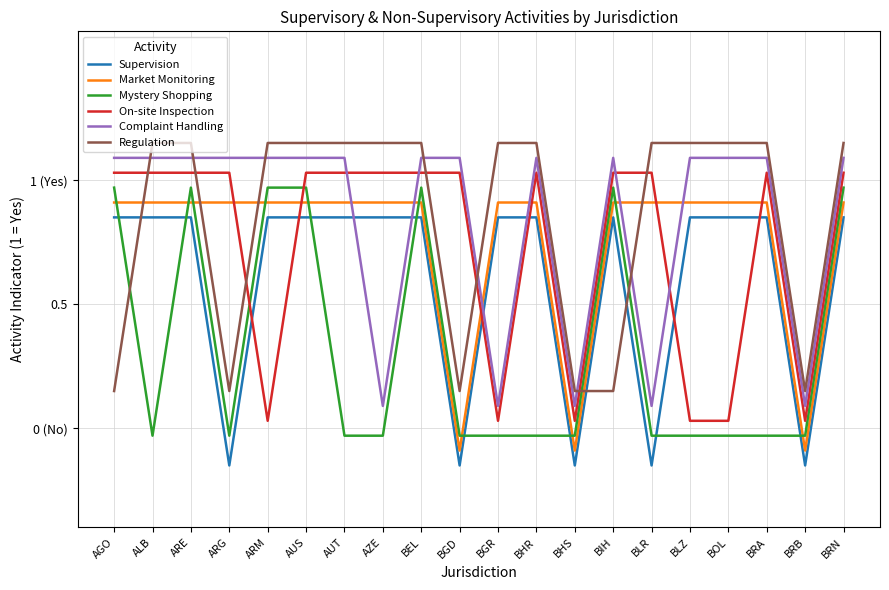

Reading left to right, transcribe all the data shown in this chart.

Supervision: AGO=0.8	ALB=0.8	ARE=0.8	ARG=-0.1	ARM=0.8	AUS=0.8	AUT=0.8	AZE=0.8	BEL=0.8	BGD=-0.1	BGR=0.8	BHR=0.8	BHS=-0.1	BIH=0.8	BLR=-0.1	BLZ=0.8	BOL=0.8	BRA=0.8	BRB=-0.1	BRN=0.8
Market Monitoring: AGO=0.9	ALB=0.9	ARE=0.9	ARG=0.9	ARM=0.9	AUS=0.9	AUT=0.9	AZE=0.9	BEL=0.9	BGD=-0.1	BGR=0.9	BHR=0.9	BHS=-0.1	BIH=0.9	BLR=0.9	BLZ=0.9	BOL=0.9	BRA=0.9	BRB=-0.1	BRN=0.9
Mystery Shopping: AGO=1.0	ALB=-0.0	ARE=1.0	ARG=-0.0	ARM=1.0	AUS=1.0	AUT=-0.0	AZE=-0.0	BEL=1.0	BGD=-0.0	BGR=-0.0	BHR=-0.0	BHS=-0.0	BIH=1.0	BLR=-0.0	BLZ=-0.0	BOL=-0.0	BRA=-0.0	BRB=-0.0	BRN=1.0
On-site Inspection: AGO=1.0	ALB=1.0	ARE=1.0	ARG=1.0	ARM=0.0	AUS=1.0	AUT=1.0	AZE=1.0	BEL=1.0	BGD=1.0	BGR=0.0	BHR=1.0	BHS=0.0	BIH=1.0	BLR=1.0	BLZ=0.0	BOL=0.0	BRA=1.0	BRB=0.0	BRN=1.0
Complaint Handling: AGO=1.1	ALB=1.1	ARE=1.1	ARG=1.1	ARM=1.1	AUS=1.1	AUT=1.1	AZE=0.1	BEL=1.1	BGD=1.1	BGR=0.1	BHR=1.1	BHS=0.1	BIH=1.1	BLR=0.1	BLZ=1.1	BOL=1.1	BRA=1.1	BRB=0.1	BRN=1.1
Regulation: AGO=0.1	ALB=1.1	ARE=1.1	ARG=0.1	ARM=1.1	AUS=1.1	AUT=1.1	AZE=1.1	BEL=1.1	BGD=0.1	BGR=1.1	BHR=1.1	BHS=0.1	BIH=0.1	BLR=1.1	BLZ=1.1	BOL=1.1	BRA=1.1	BRB=0.1	BRN=1.1